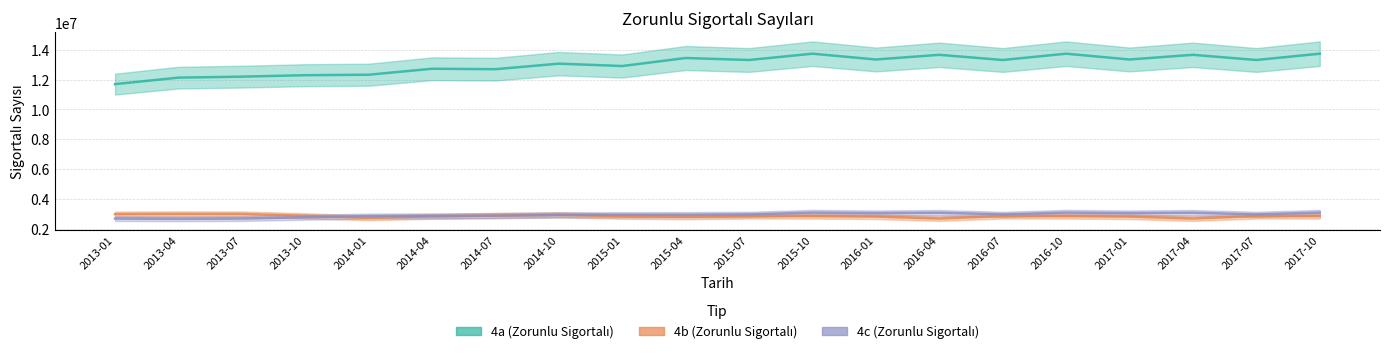

True or false: 4a and 4b cross at least once.

False